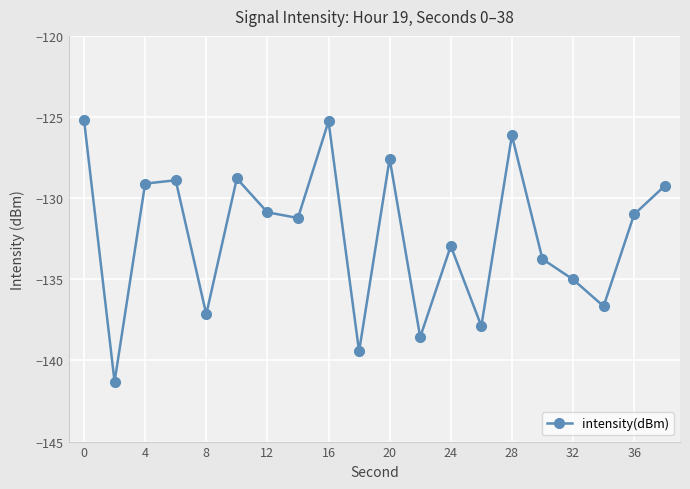

What is the average value?

-132.3